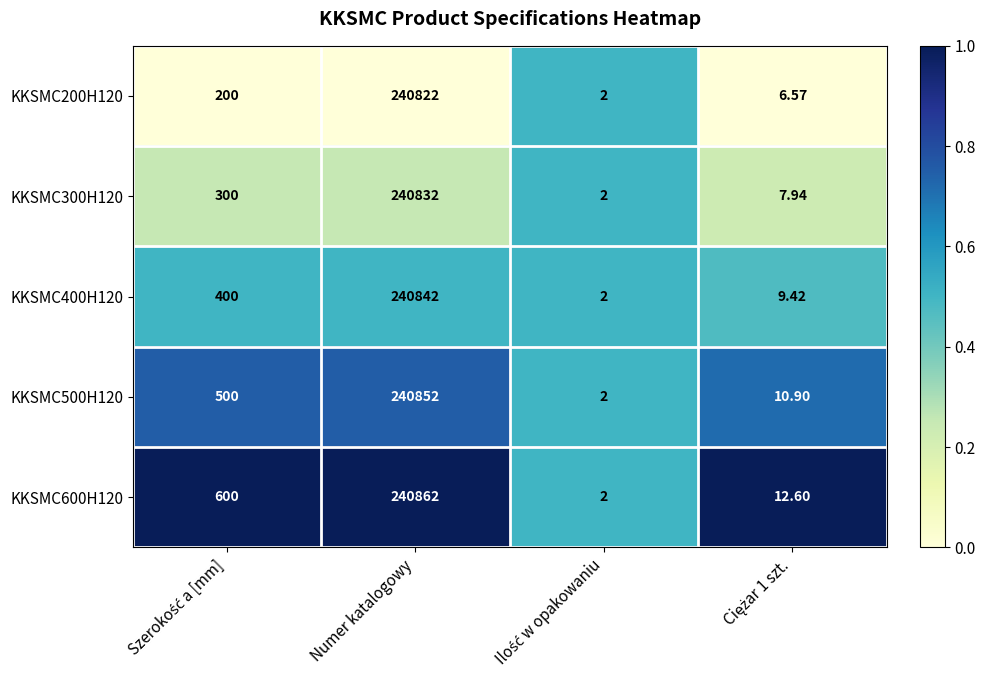

At which category is the sum across all series the highest?

Numer katalogowy